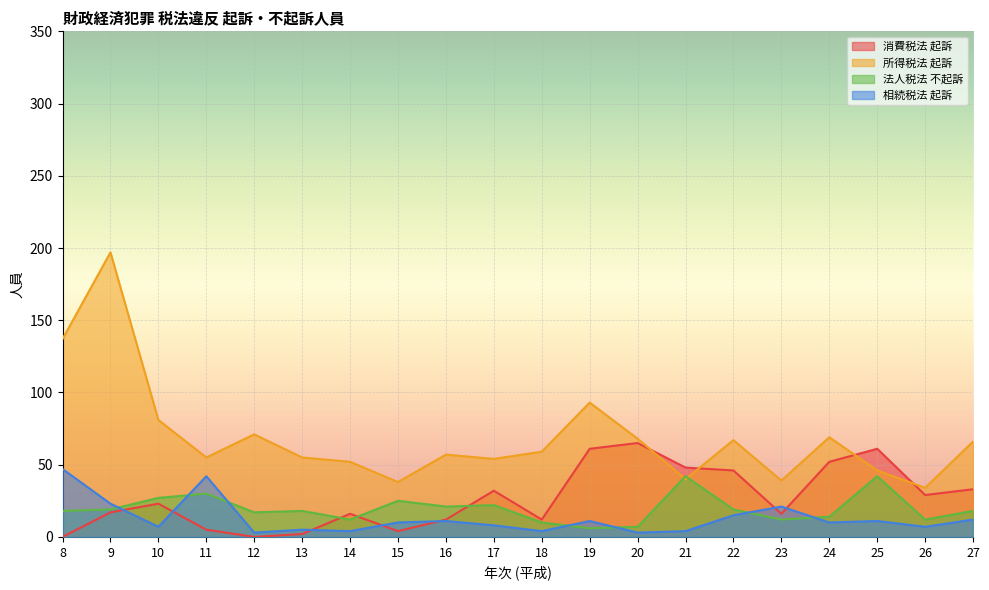

True or false: 所得税法 起訴 and 相続税法 起訴 intersect in this chart.

False